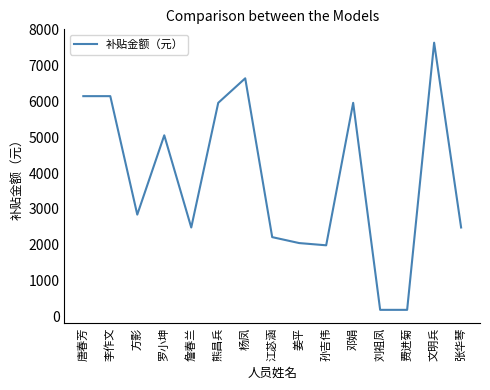

What is the ratio of the value at 刘祖凤 to the value at 张华琴?

0.1